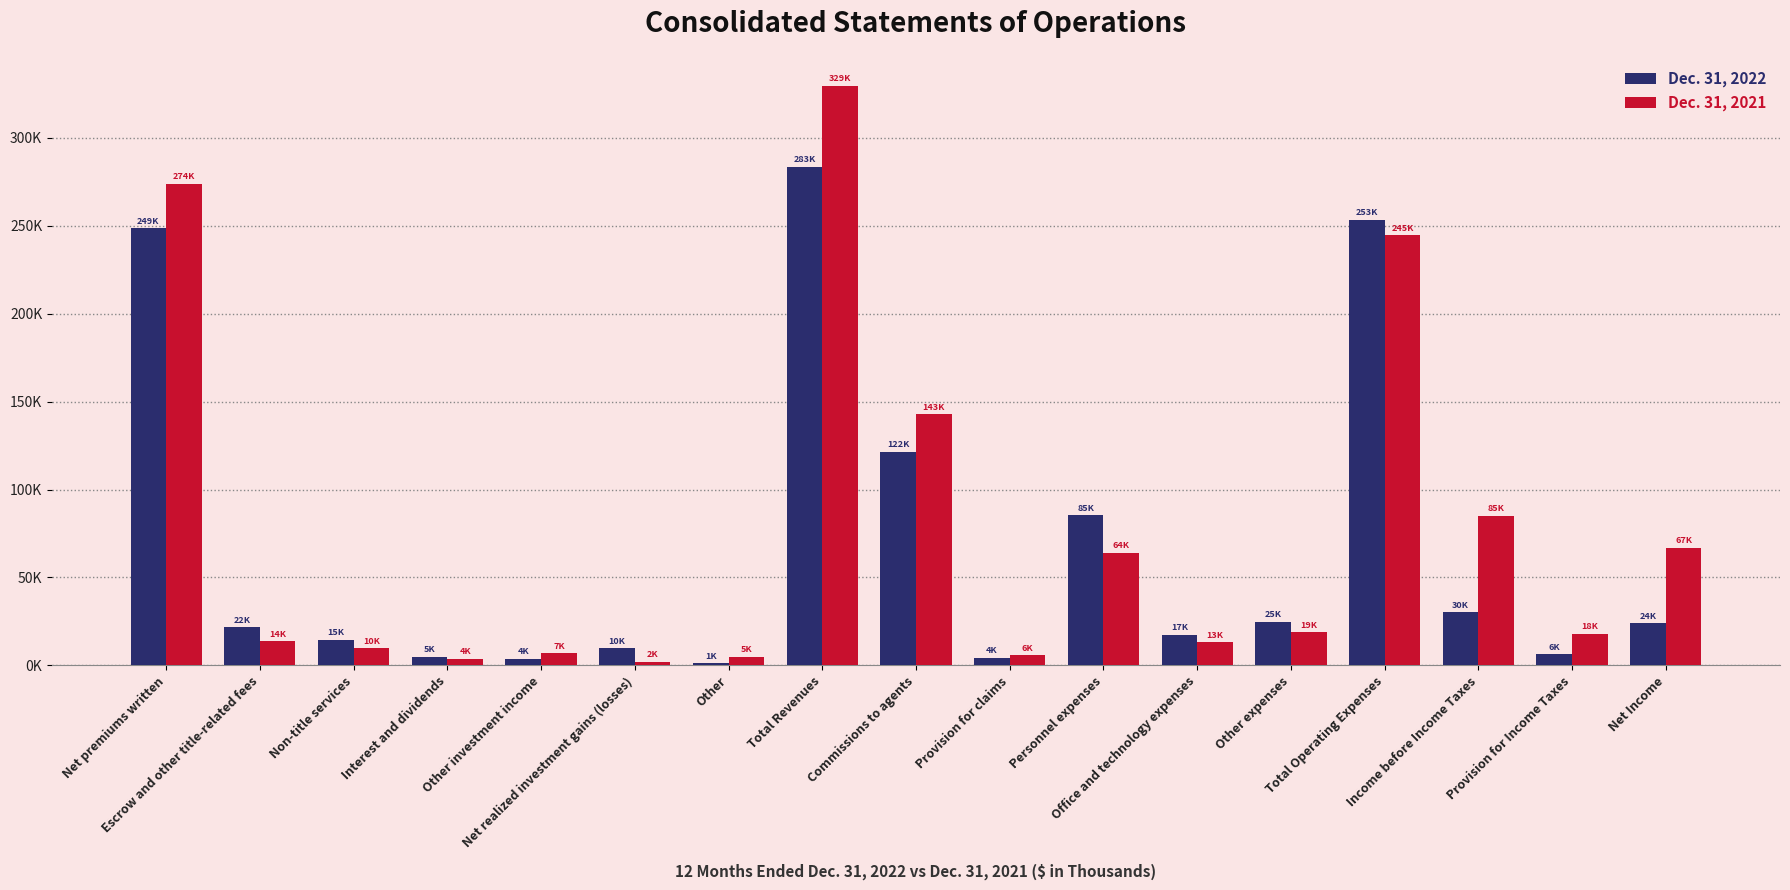

Rank the series at Other from highest to lowest value.

Dec. 31, 2021, Dec. 31, 2022